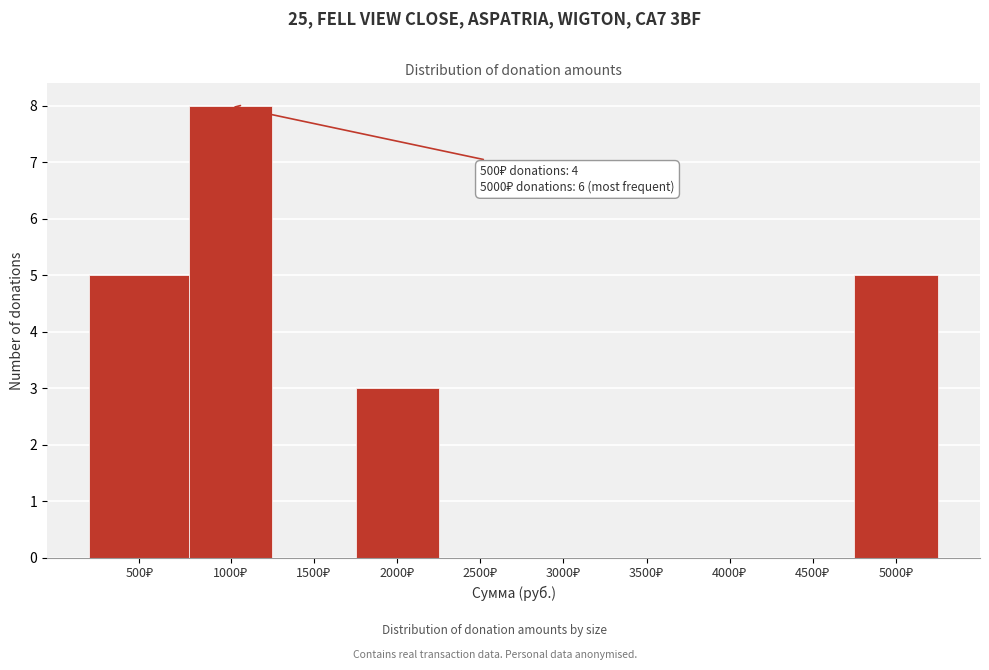

What is the sum of all values?

21